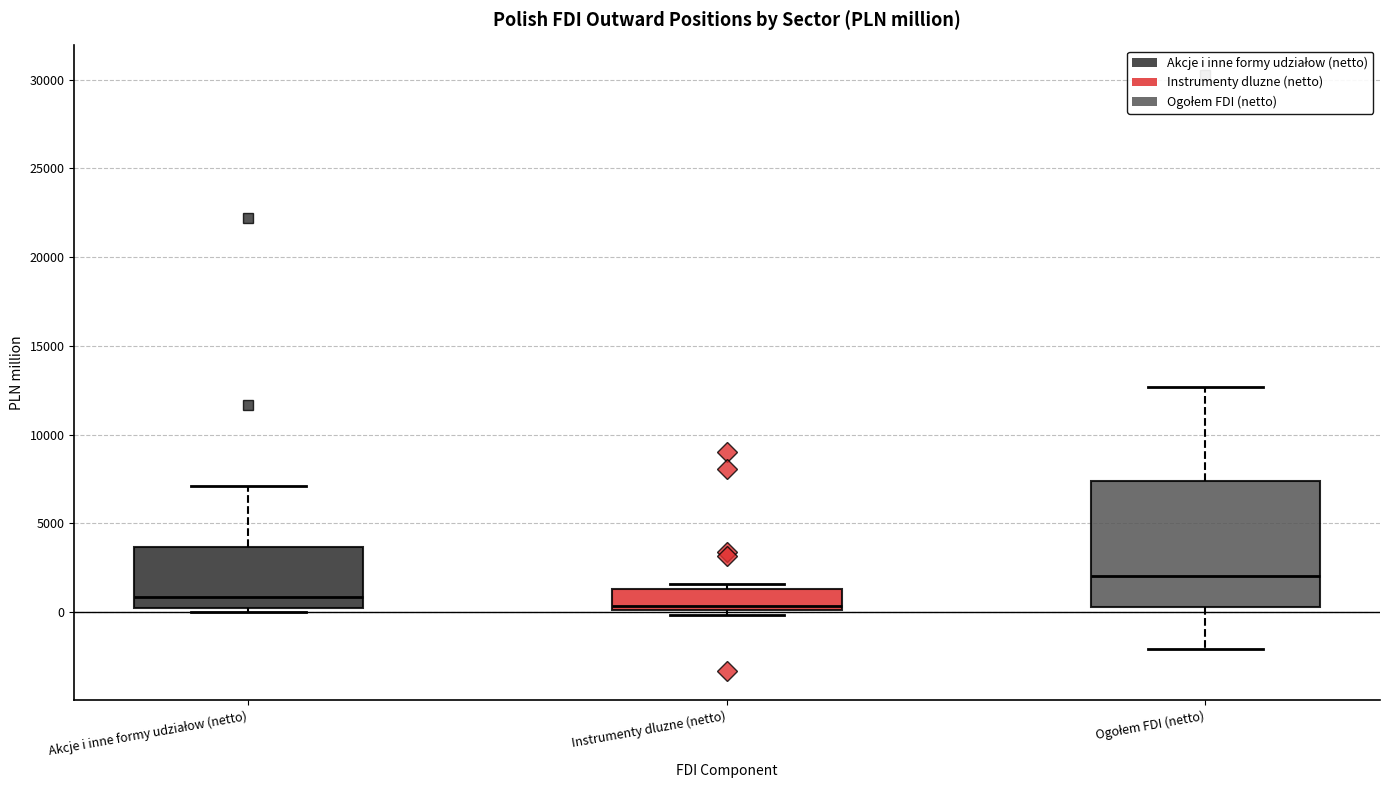

Which box is the tallest, from its lower edge to its upper edge?

Ogołem FDI (netto)